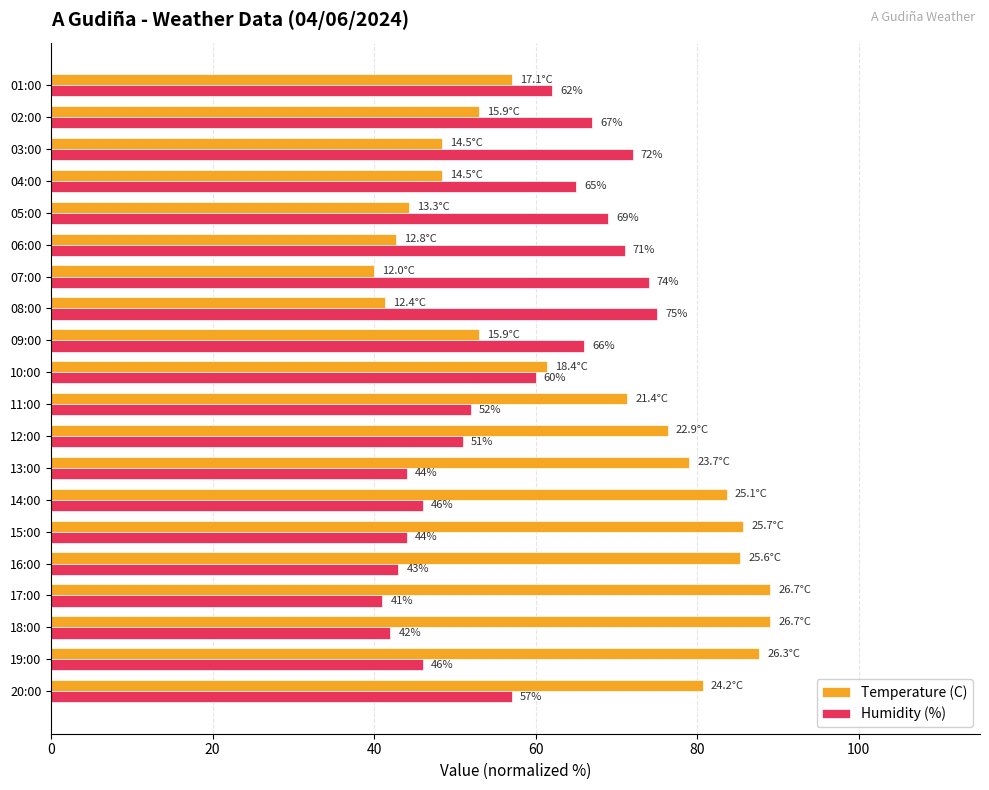

Rank the series by their maximum value, from lowest to highest.

Humidity (%), Temperature (C)